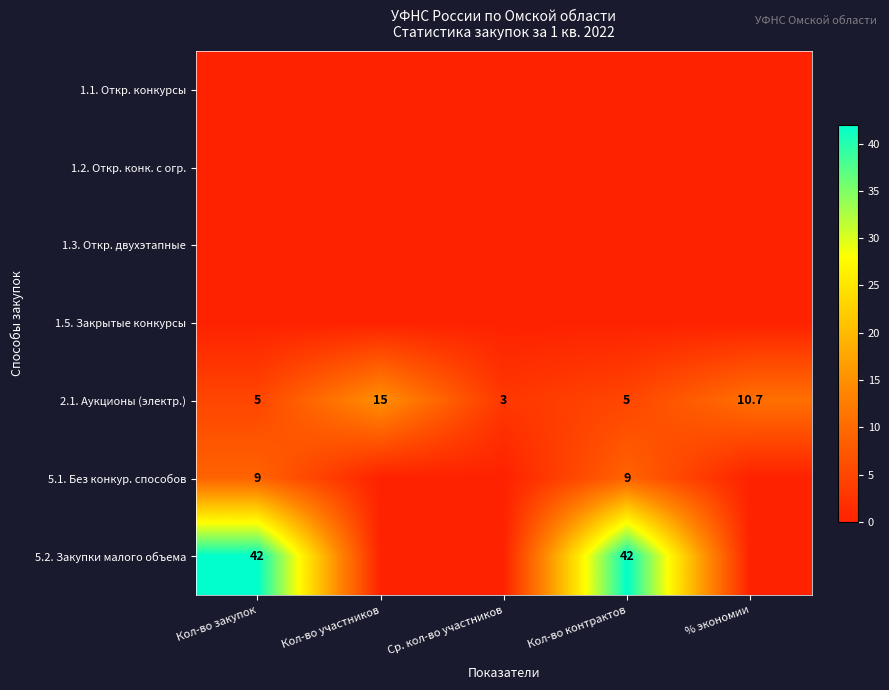

What is the difference between the second highest and minimum values in the 2.1. Аукционы (электр.) series?

7.7